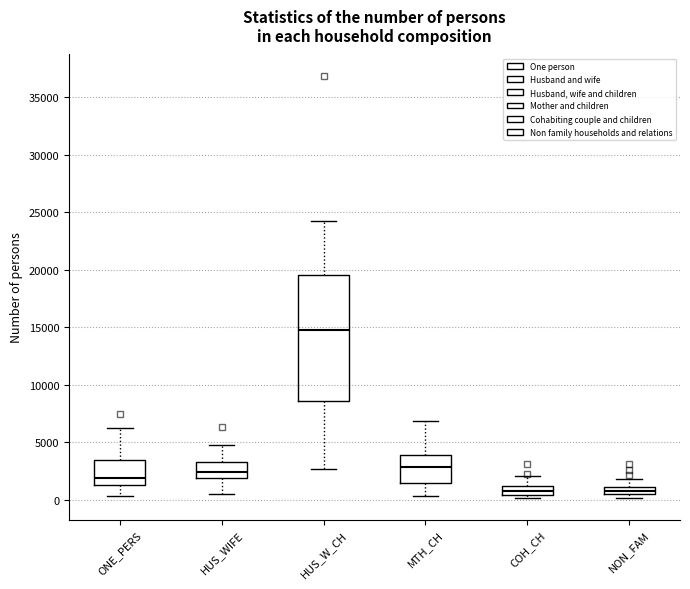

Comparing the boxes themselves (not the whiskers), which one is the tallest?

HUS_W_CH